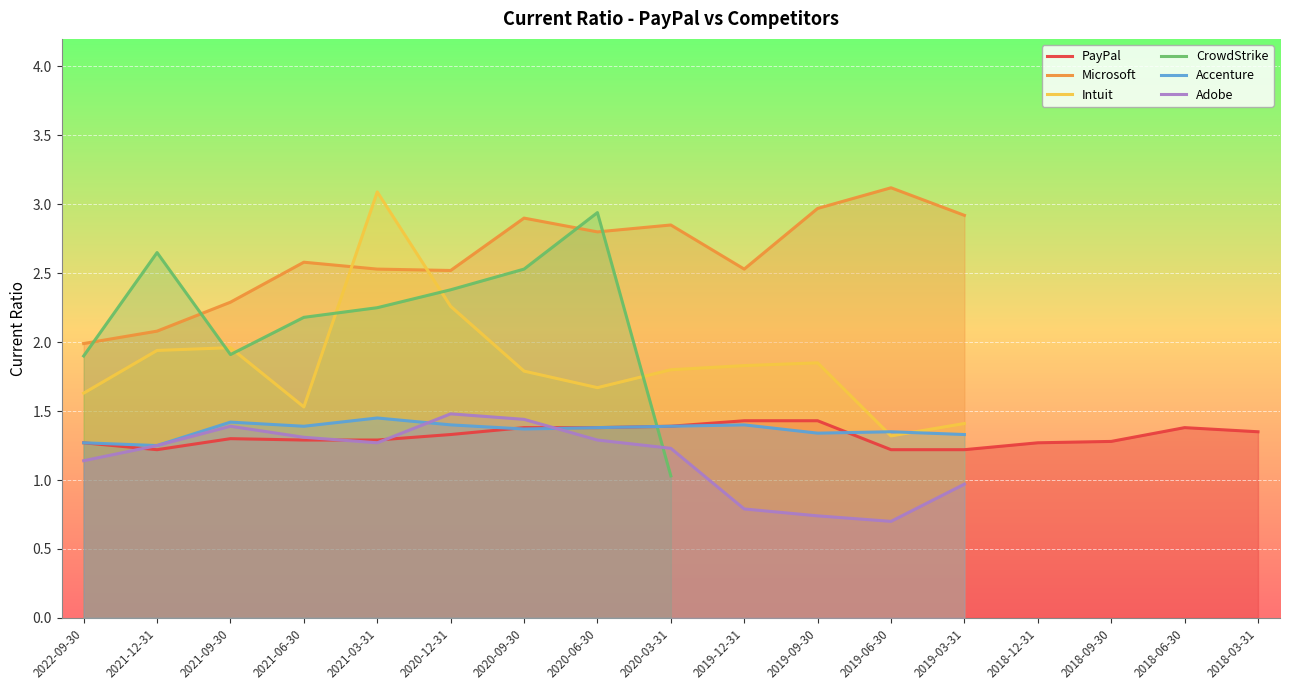

True or false: Accenture and Microsoft intersect in this chart.

False